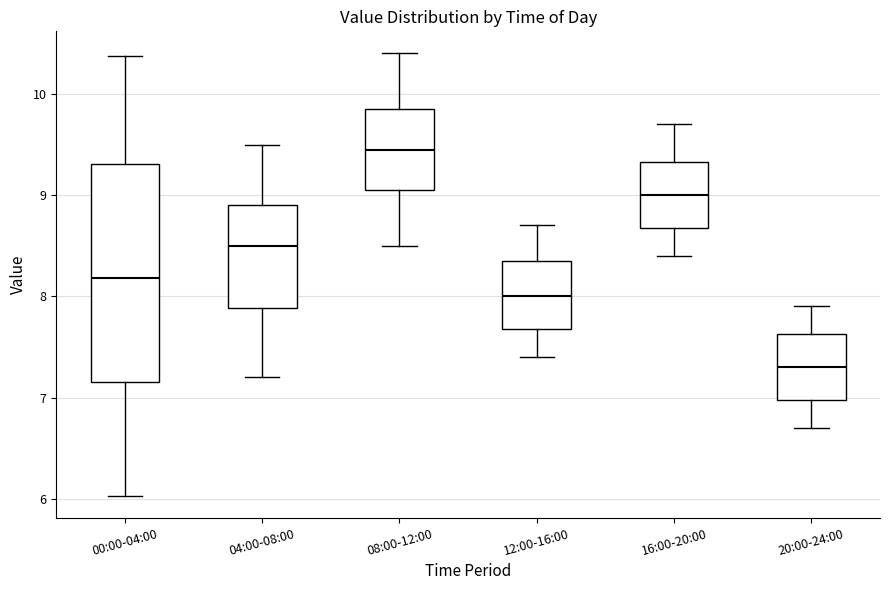

Reading left to right, read every box against the y-axis: the position of its median line, the range the box covers, and the ends of its whiskers. The values are not printed on the chart, so give them approximately, as read against the axis.

00:00-04:00: median 8.2, box 7.2 to 9.3, whiskers 6.0 to 10.4
04:00-08:00: median 8.5, box 7.9 to 8.9, whiskers 7.2 to 9.5
08:00-12:00: median 9.5, box 9.1 to 9.9, whiskers 8.5 to 10.4
12:00-16:00: median 8.0, box 7.7 to 8.4, whiskers 7.4 to 8.7
16:00-20:00: median 9.0, box 8.7 to 9.3, whiskers 8.4 to 9.7
20:00-24:00: median 7.3, box 7.0 to 7.6, whiskers 6.7 to 7.9